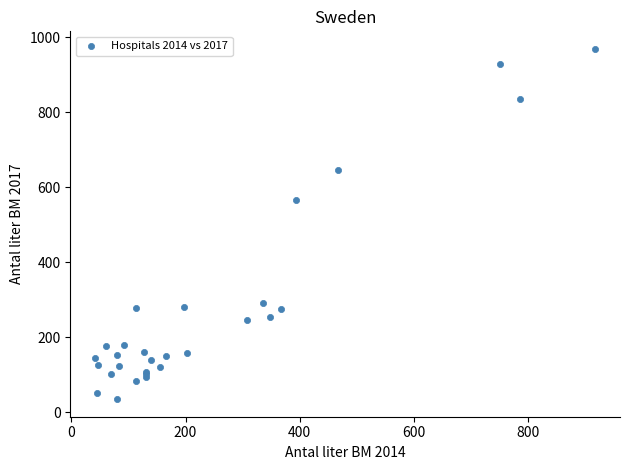

What Y value in the scatter plot is closest to 502?

566.2